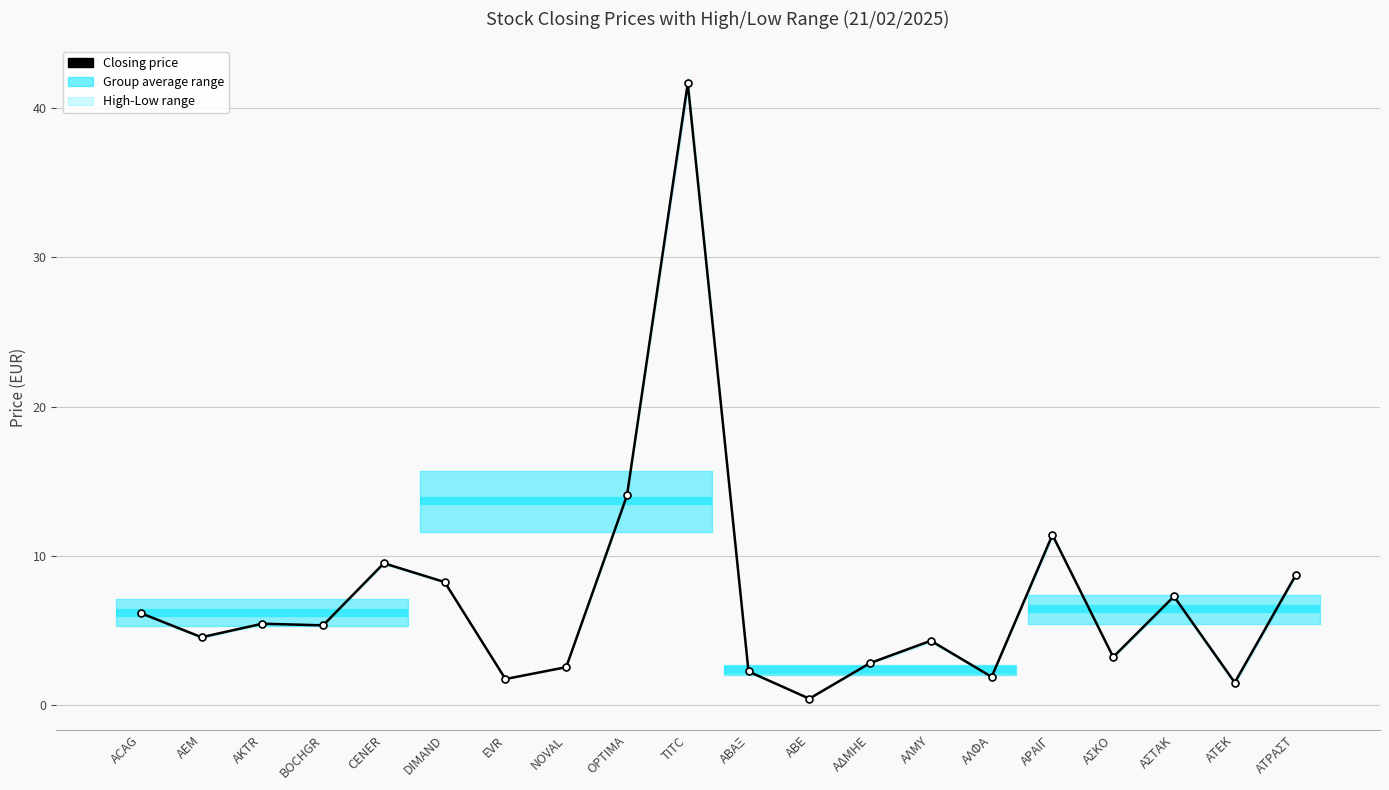

Reading left to right, transcribe all the data shown in this chart.

Closing price: ACAG=6.2	AEM=4.5	AKTR=5.5	BOCHGR=5.3	CENER=9.5	DIMAND=8.2	EVR=1.7	NOVAL=2.5	OPTIMA=14.0	TITC=41.6	ΑΒΑΞ=2.2	ΑΒΕ=0.4	ΑΔΜΗΕ=2.8	ΑΛΜΥ=4.3	ΑΛΦΑ=1.9	ΑΡΑΙΓ=11.4	ΑΣΚΟ=3.2	ΑΣΤΑΚ=7.3	ΑΤΕΚ=1.5	ΑΤΡΑΣΤ=8.7
High: ACAG=6.2	AEM=4.6	AKTR=5.5	BOCHGR=5.4	CENER=9.6	DIMAND=8.3	EVR=1.8	NOVAL=2.6	OPTIMA=14.1	TITC=42.1	ΑΒΑΞ=2.3	ΑΒΕ=0.4	ΑΔΜΗΕ=2.8	ΑΛΜΥ=4.3	ΑΛΦΑ=1.9	ΑΡΑΙΓ=11.4	ΑΣΚΟ=3.2	ΑΣΤΑΚ=7.3	ΑΤΕΚ=1.5	ΑΤΡΑΣΤ=8.7
Low: ACAG=6.1	AEM=4.5	AKTR=5.4	BOCHGR=5.3	CENER=9.4	DIMAND=8.2	EVR=1.7	NOVAL=2.5	OPTIMA=13.9	TITC=41.1	ΑΒΑΞ=2.2	ΑΒΕ=0.4	ΑΔΜΗΕ=2.8	ΑΛΜΥ=4.2	ΑΛΦΑ=1.9	ΑΡΑΙΓ=11.2	ΑΣΚΟ=3.2	ΑΣΤΑΚ=7.1	ΑΤΕΚ=1.4	ΑΤΡΑΣΤ=8.6